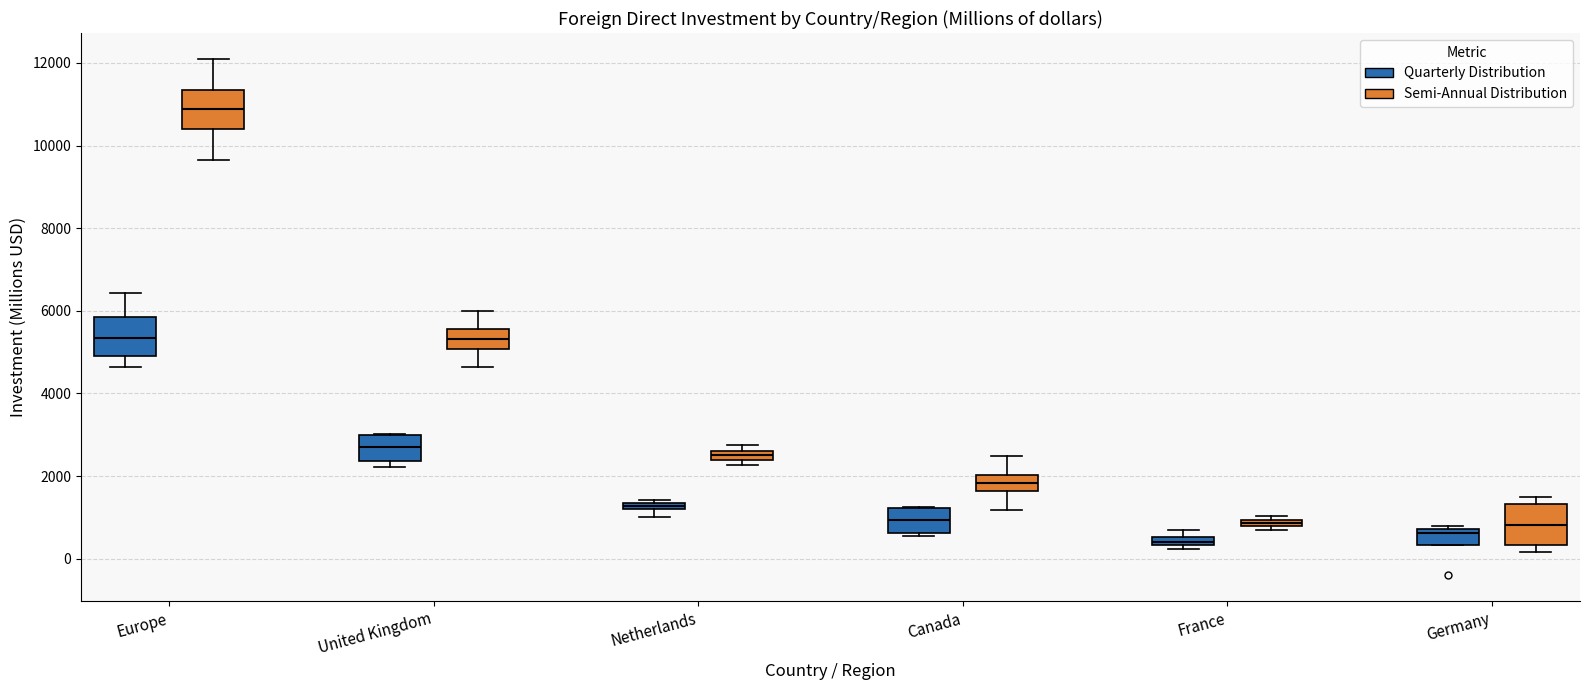

Which box's median line is the highest?

Europe (Semi-Annual Distribution)